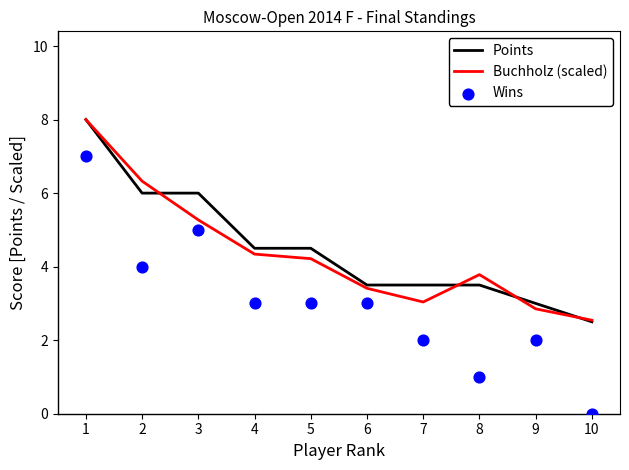

Which series contains the highest Y value?

Points